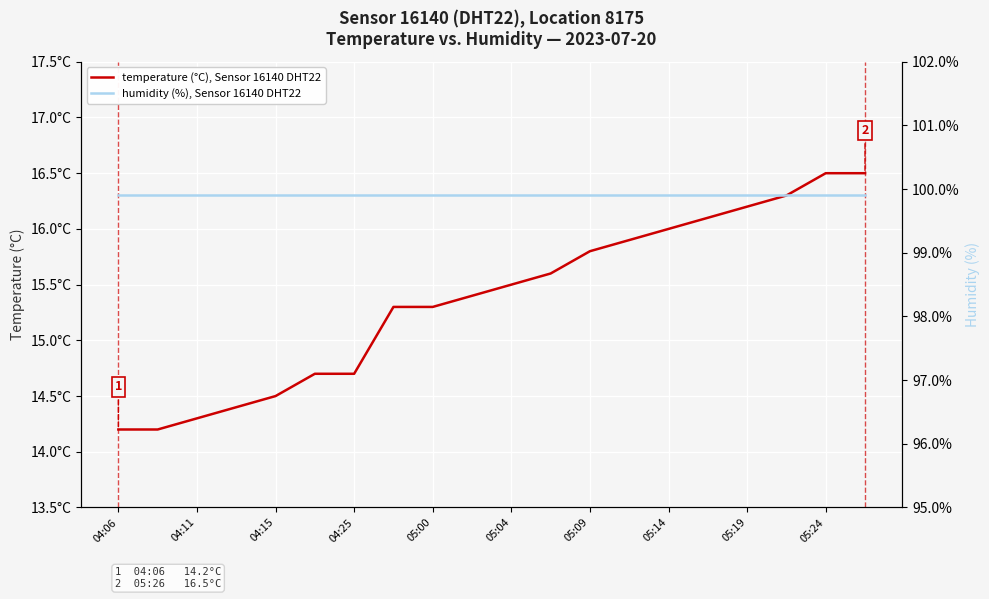

Which series has the widest spread of values?

temperature (°C), Sensor 16140 DHT22